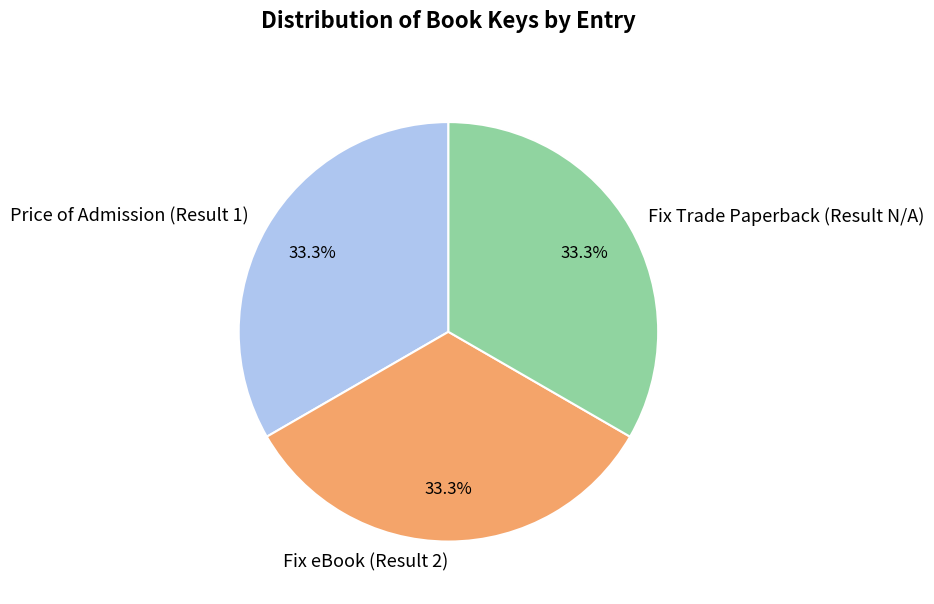

Is the sum of Fix Trade Paperback (Result N/A) and Price of Admission (Result 1) greater than half?

Yes